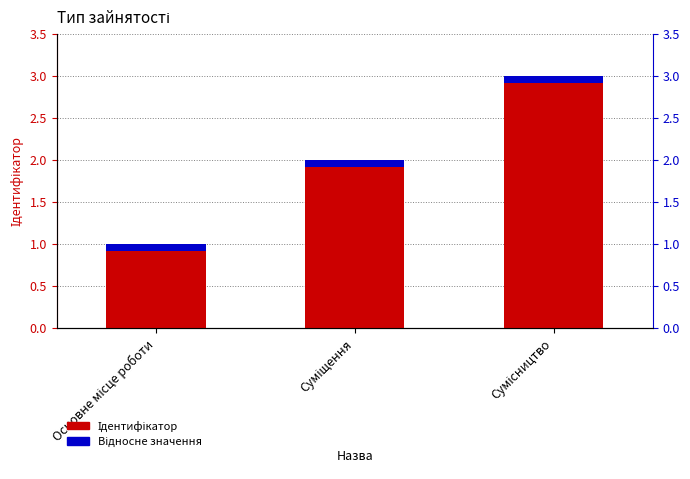

What position from the left is Основне місце роботи?

1